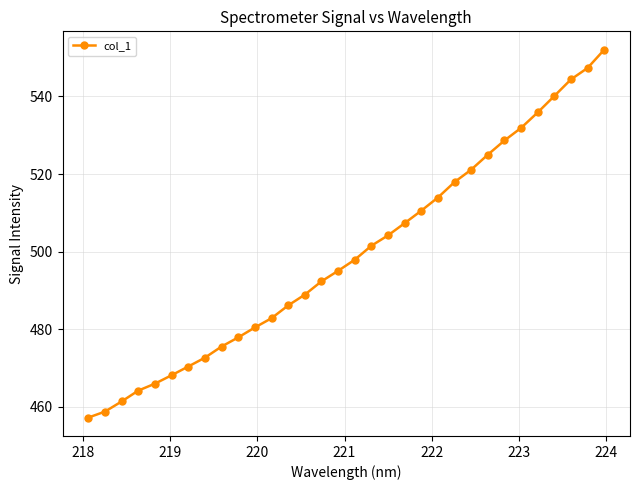

True or false: there are more than 2 points higher than both neighbors.

False